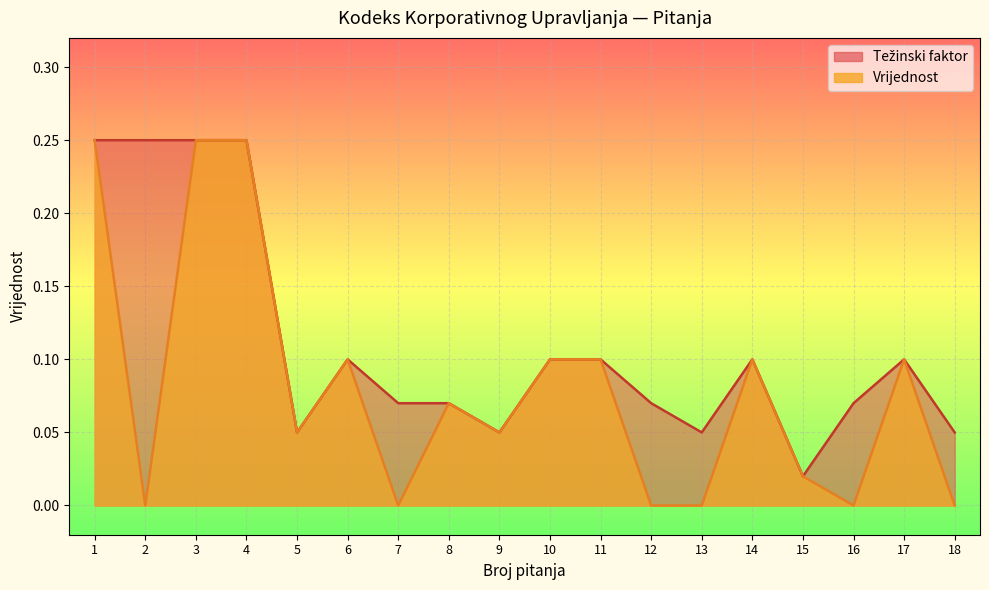

The value of Vrijednost at 3 is 0.1. True or false?

False